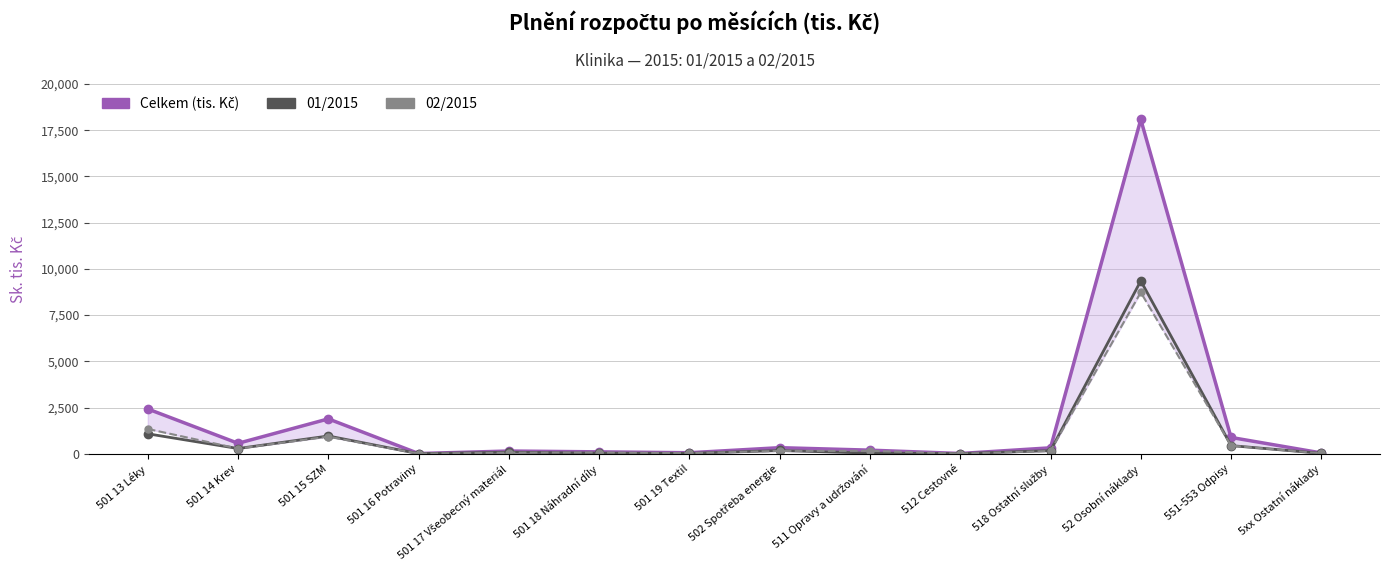

What is the difference between the 02/2015 values at 501 14 Krev and 502 Spotřeba energie?

130.4